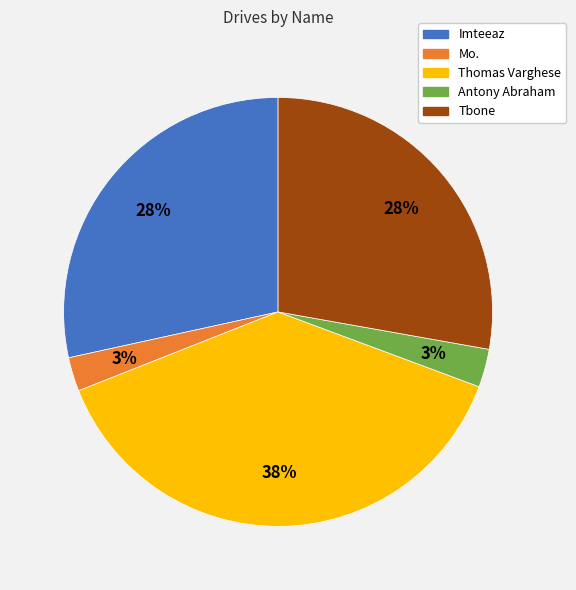

Combined, do Imteeaz and Antony Abraham account for over 50%?

No